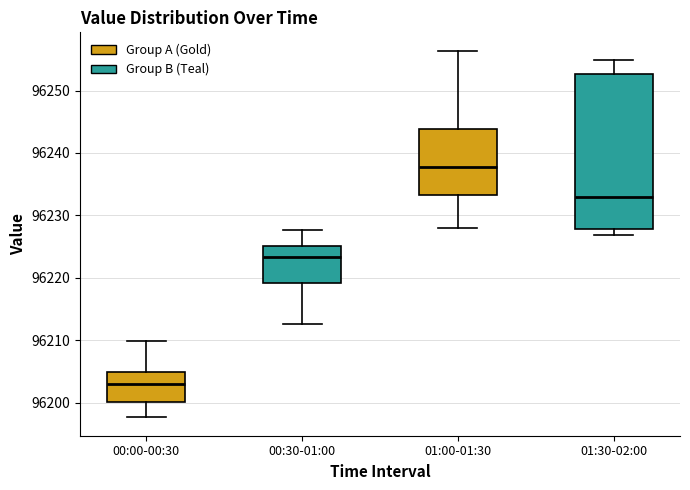

Which box is the tallest, from its lower edge to its upper edge?

01:30-02:00